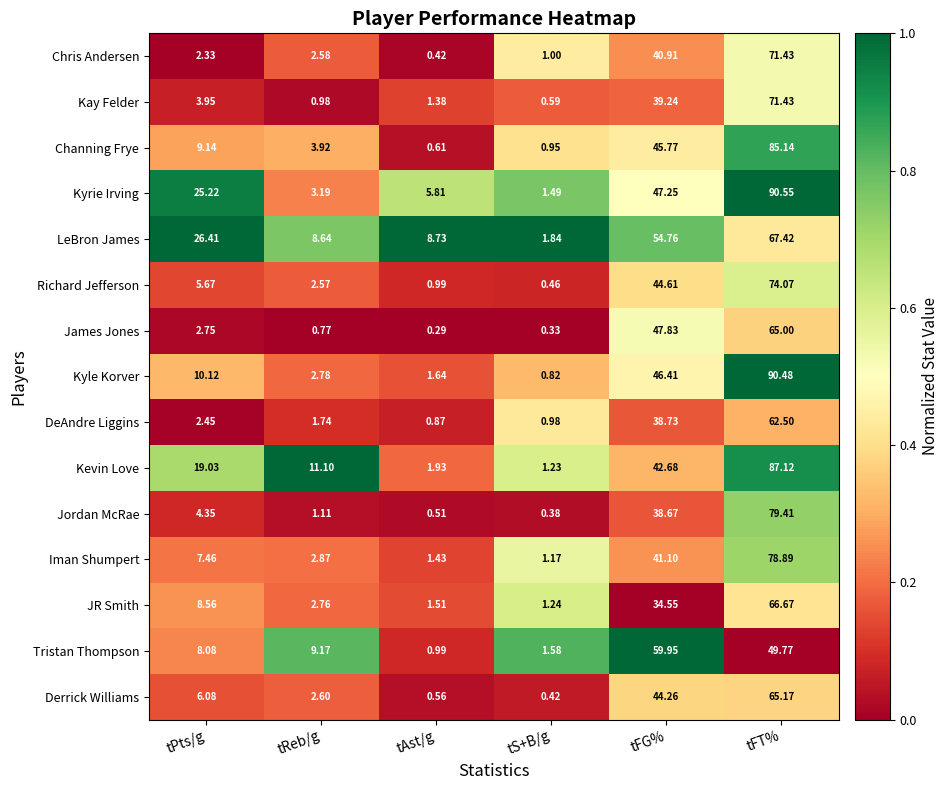

Count the number of categories in the chart.

6